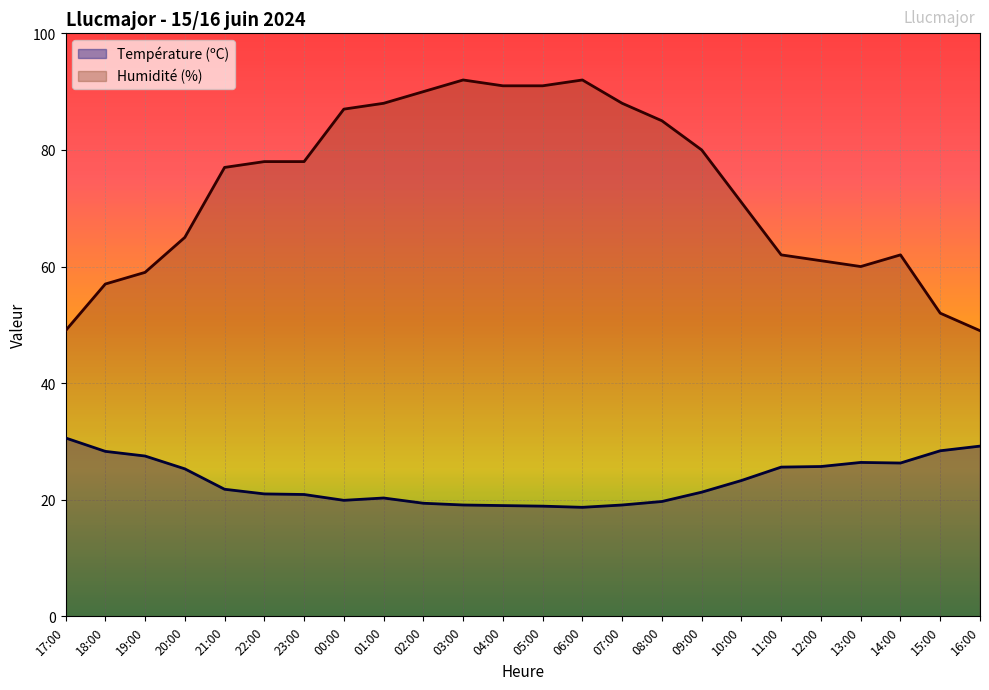

Rank the series at 07:00 from highest to lowest value.

Humidité (%), Température (ºC)